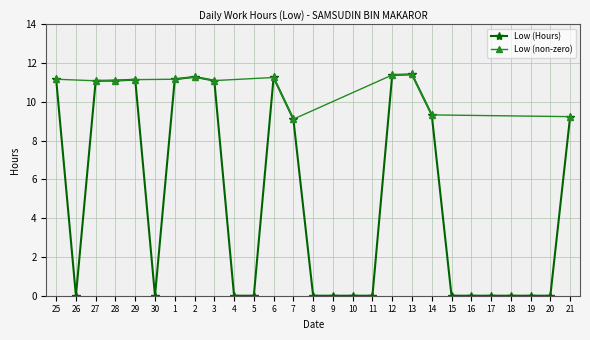

At which label is the value closest to 5?

7